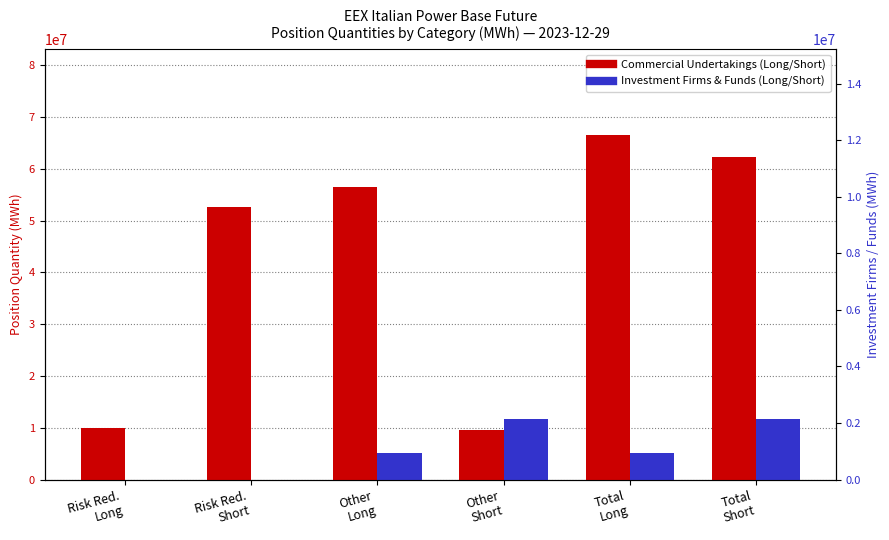

What is the sum of all Investment Firms / Funds values?

33823266.0